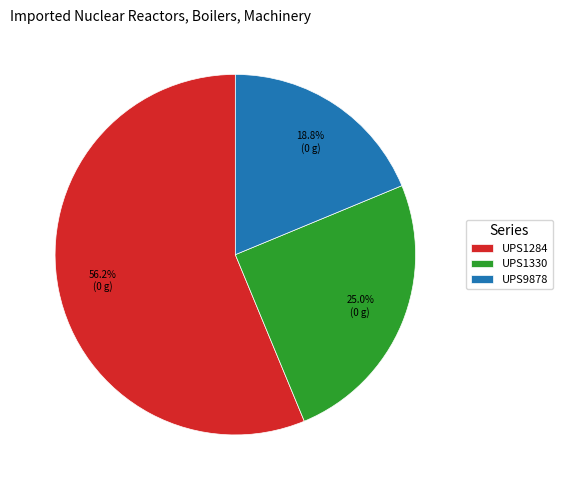

Between UPS9878 and UPS1284, which is larger?

UPS1284